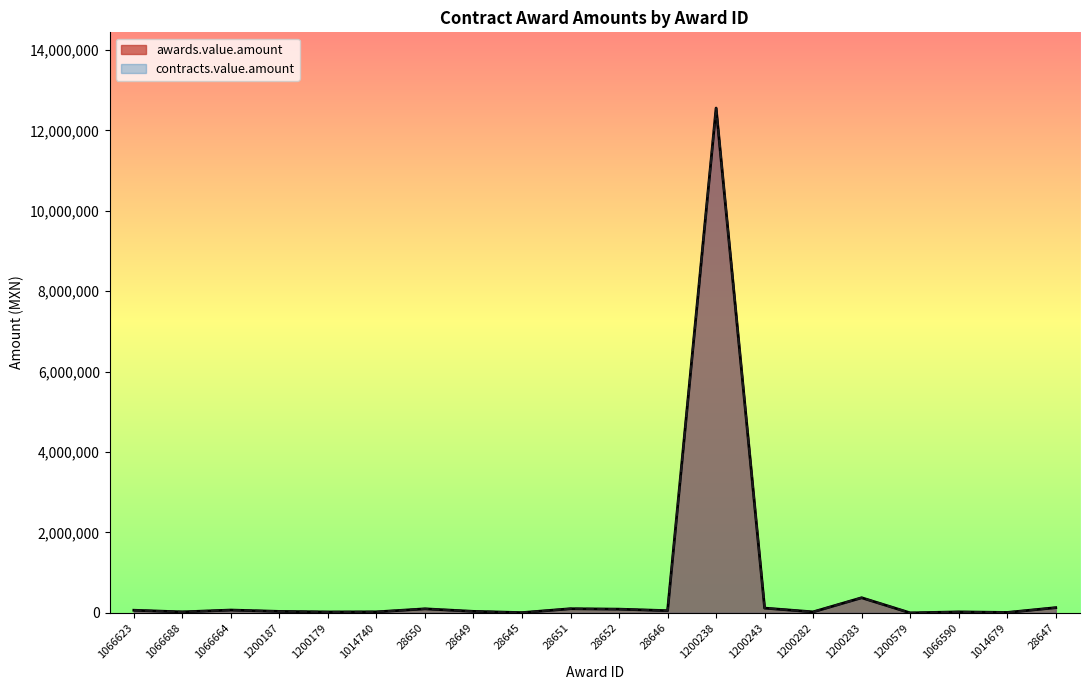

At how many categories does at least one series exceed 7669600?

1